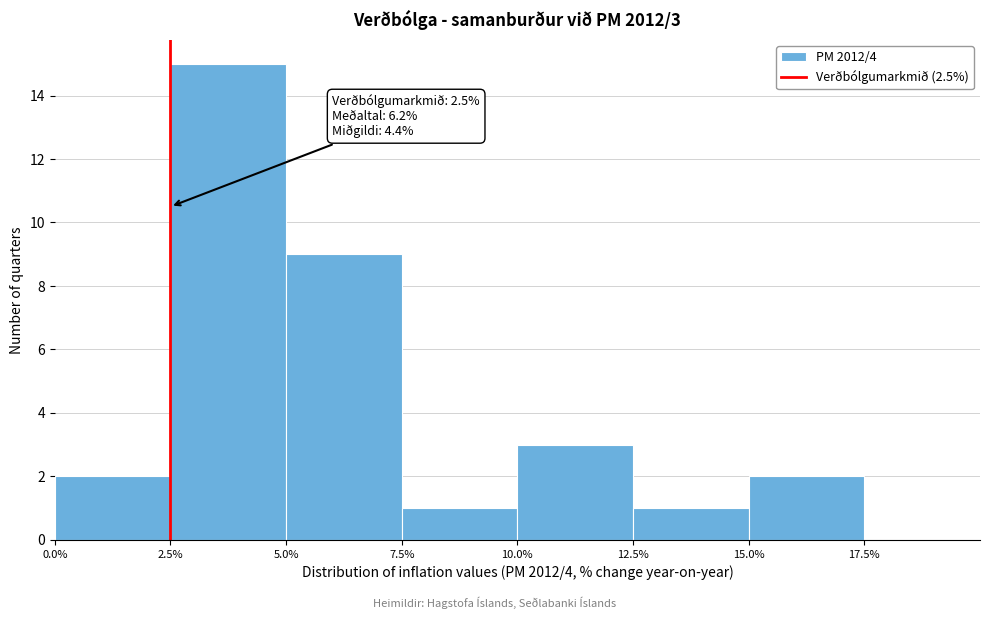

Over which range of the x-axis is the bar tallest?

2.5% to 5.0%